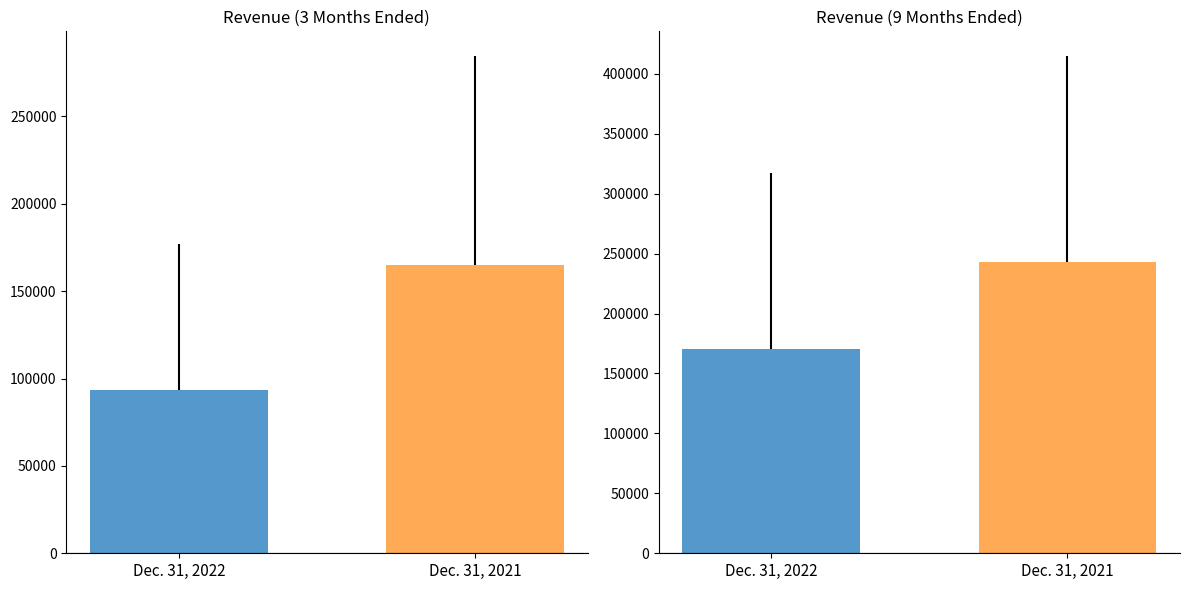

What is the difference between the 3 Months Ended values at Dec. 31, 2021 and Dec. 31, 2022?

71345